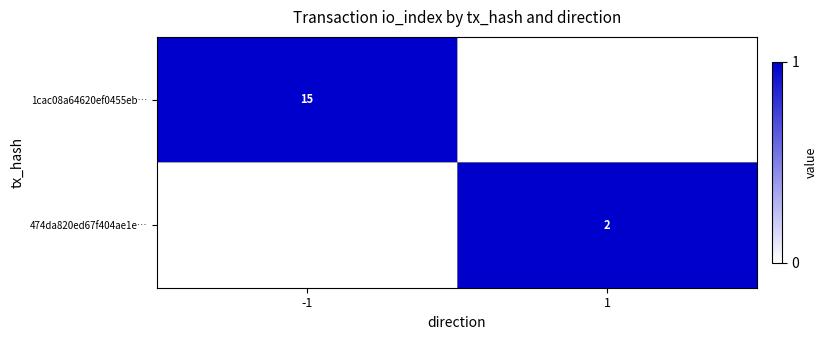

Is it true that 1cac08a64620ef0455eb… equals 15 at -1?

True